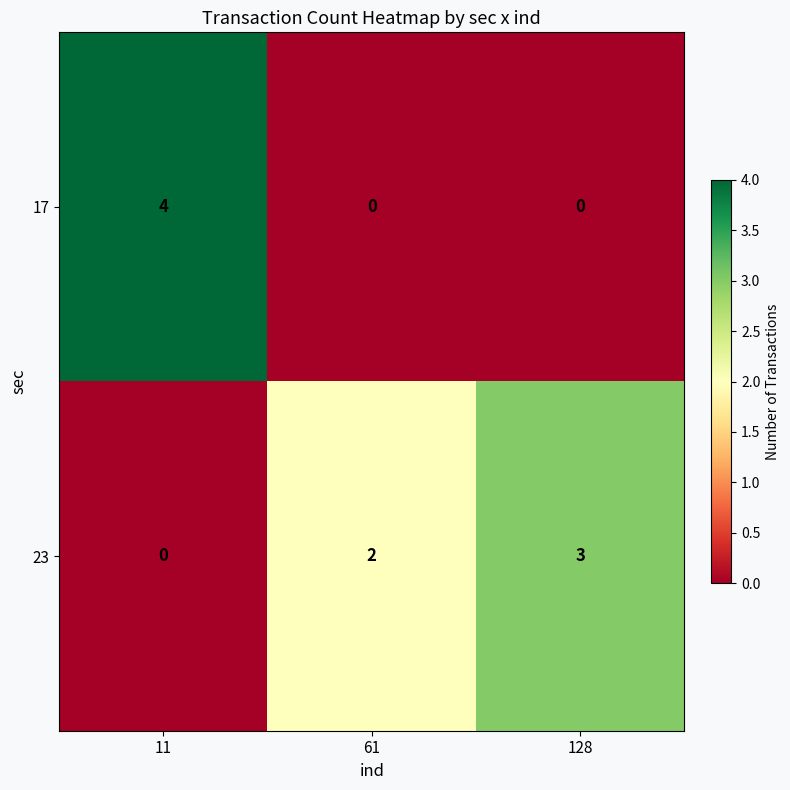

How many data points in 17 are above 0?

1